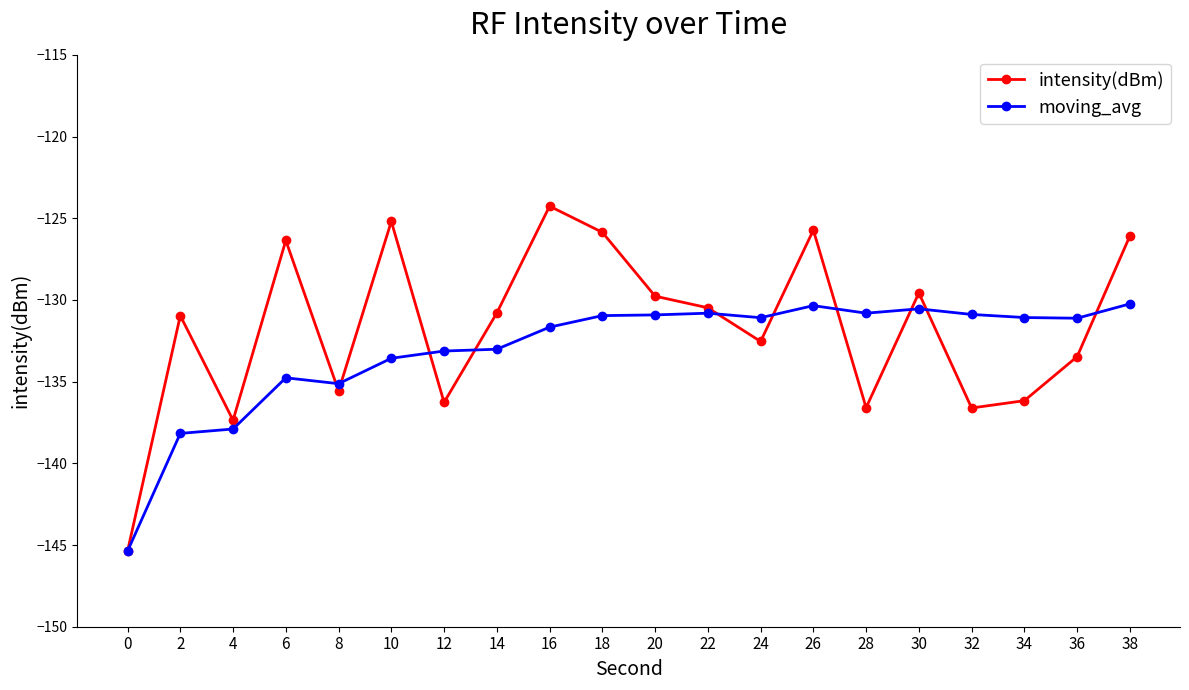

What is the difference between the highest and lowest values at 18?

5.1